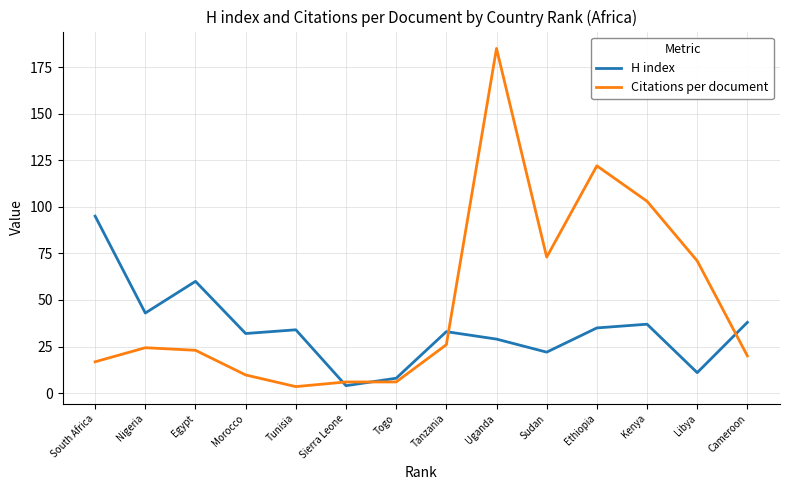

Between Sierra Leone and Uganda, which series saw the biggest shift?

Citations per document